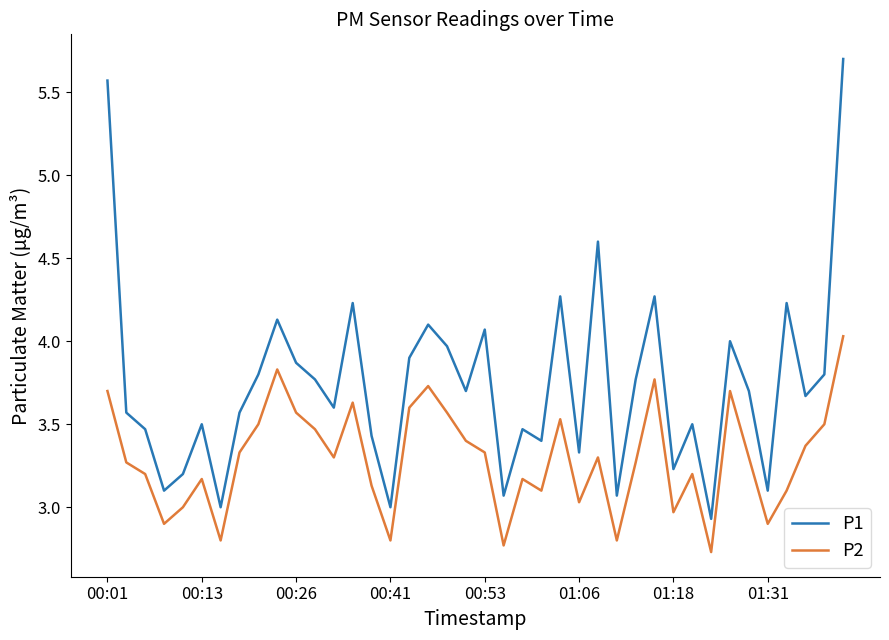

List the series in order of their overall mean, lowest first.

P2, P1